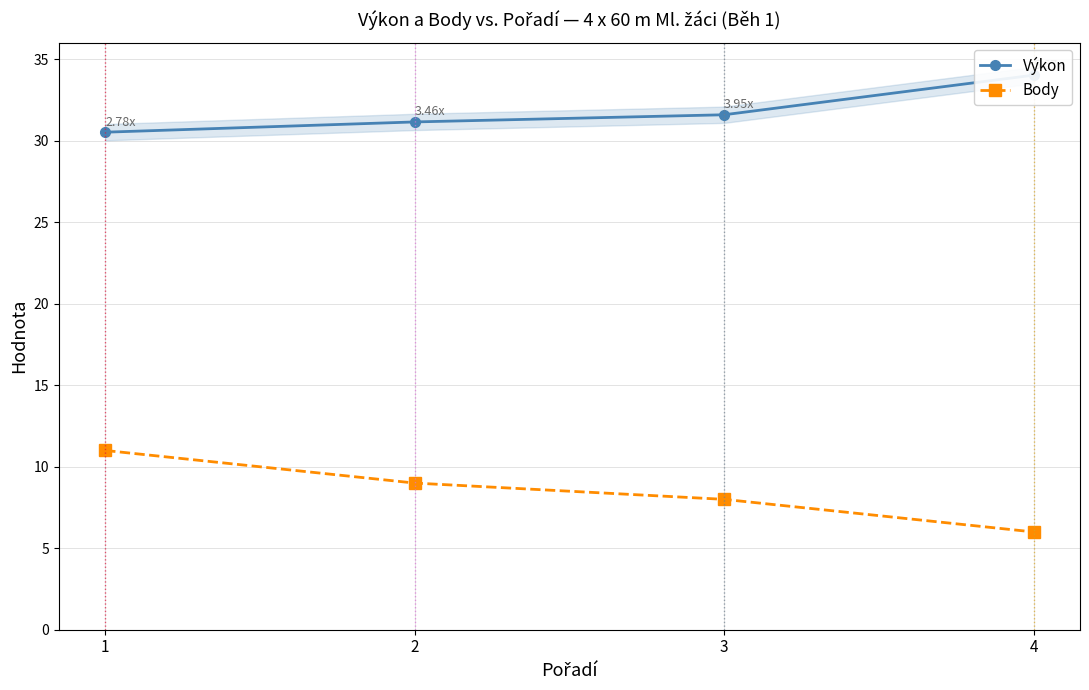

List the labels in order of Výkon value, largest first.

4, 3, 2, 1